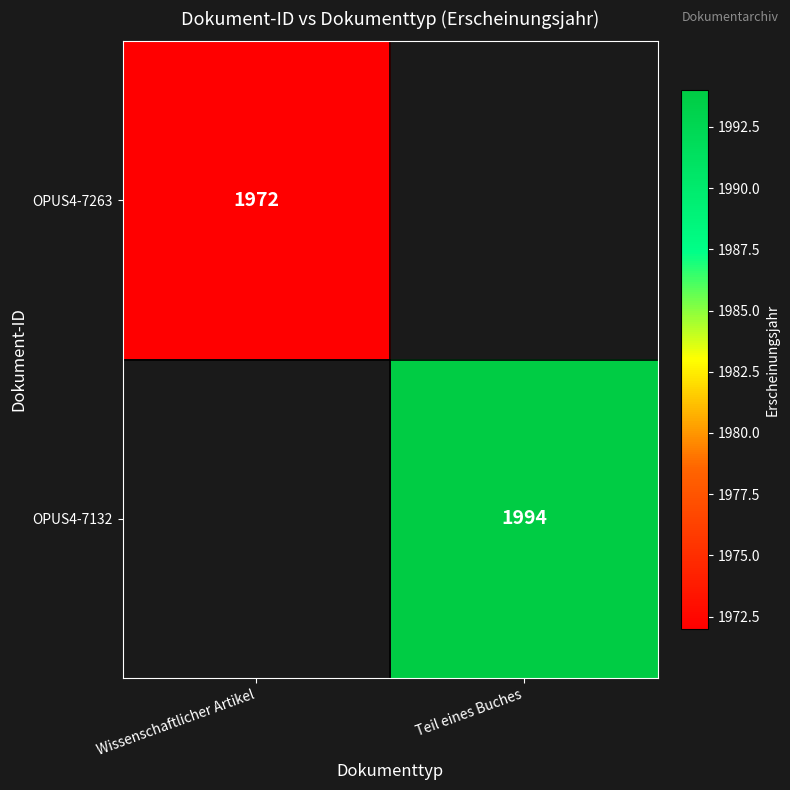

Is it true that OPUS4-7132 equals 1022 at Teil eines Buches?

False